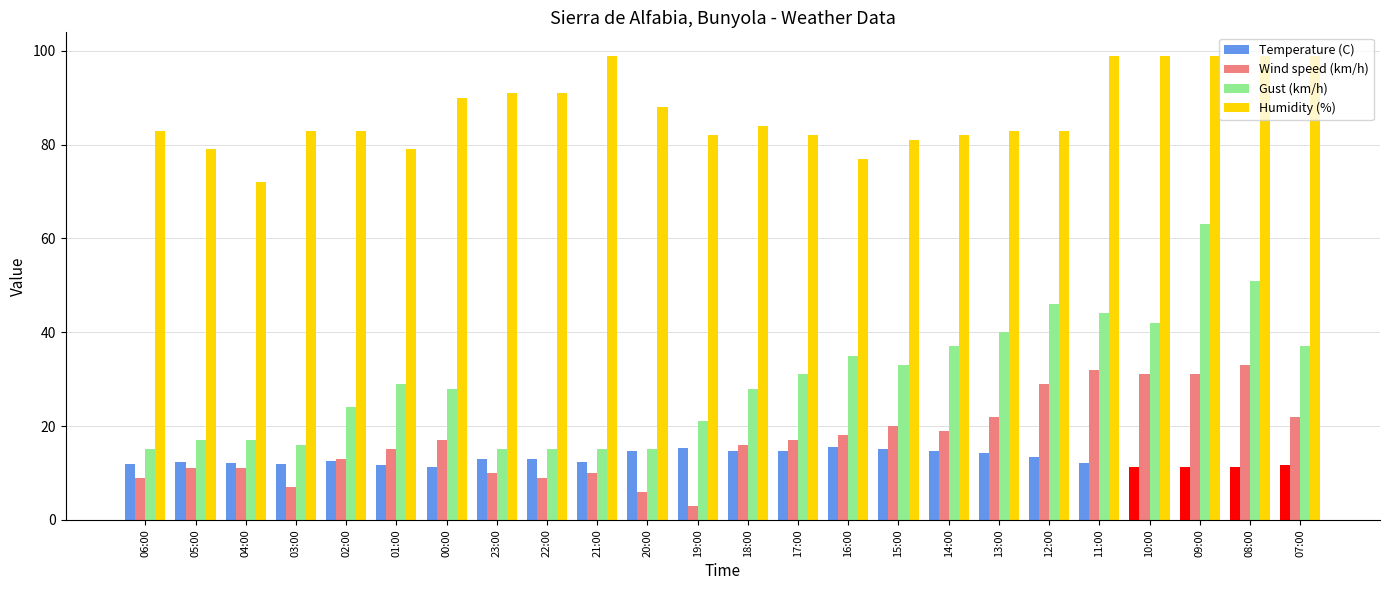

At which label is Humidity (%) closest to 85?

18:00